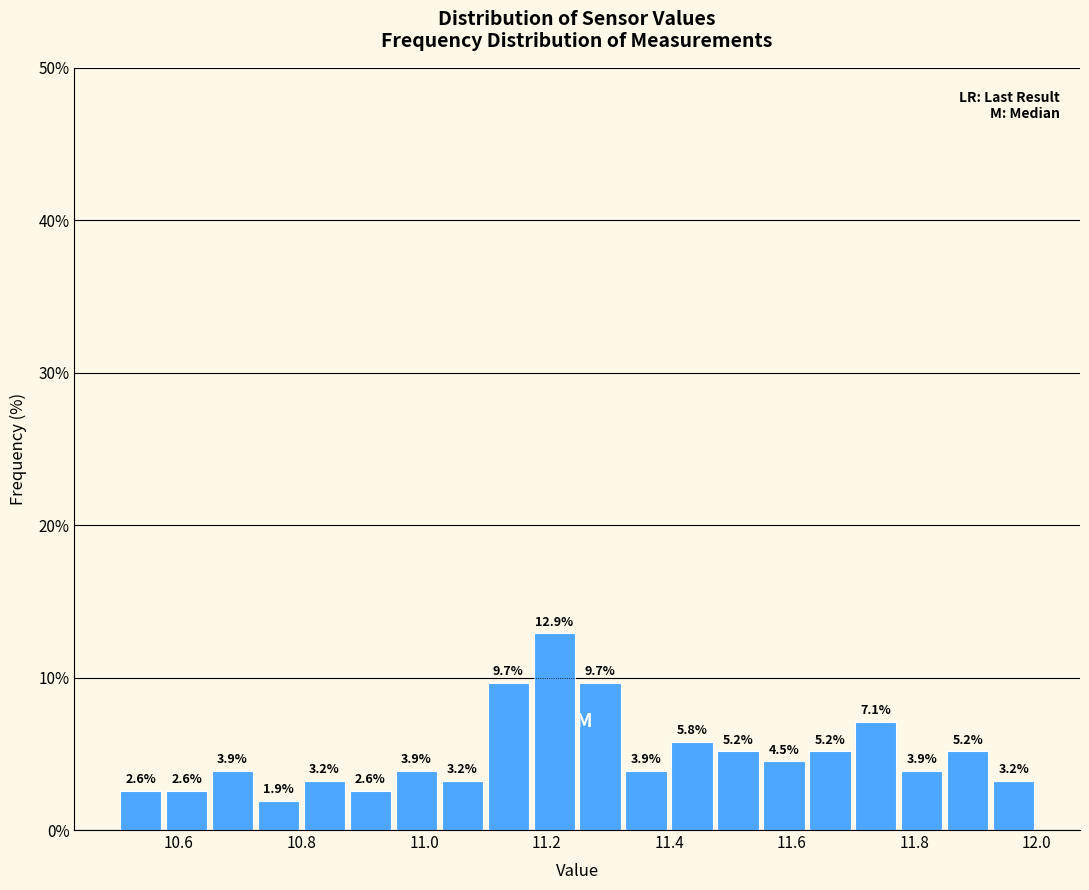

Around what value on the x-axis is the tallest bar? Give the approximate position of its centre, as read against the axis.

11.22